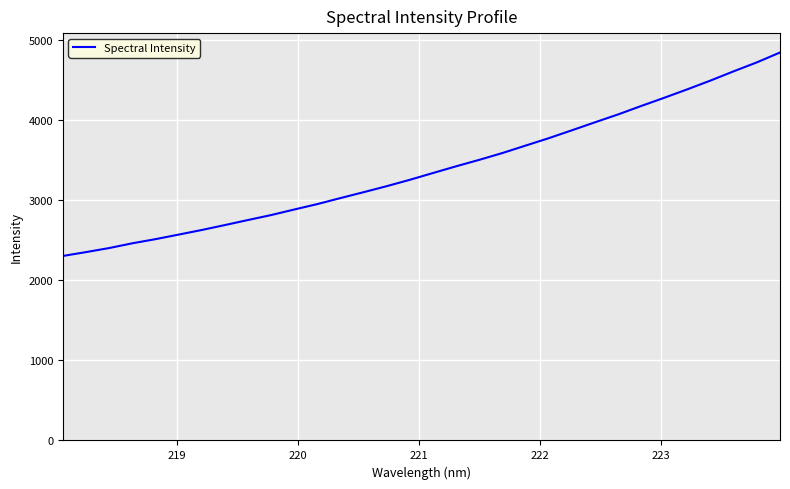

Count the number of categories in the chart.

32